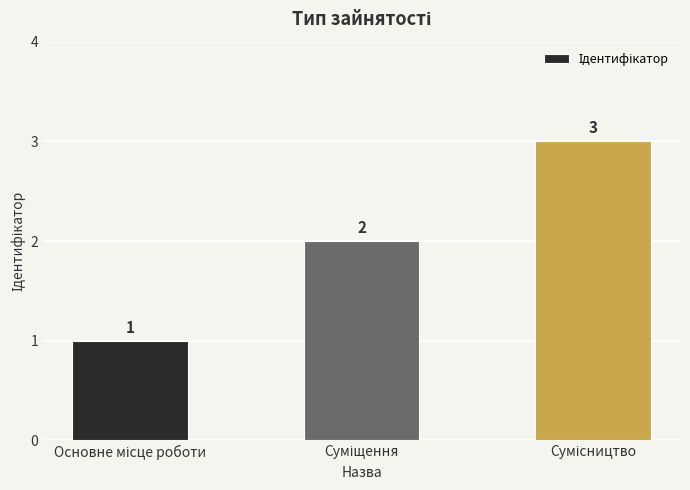

How many data points does each series have?

3